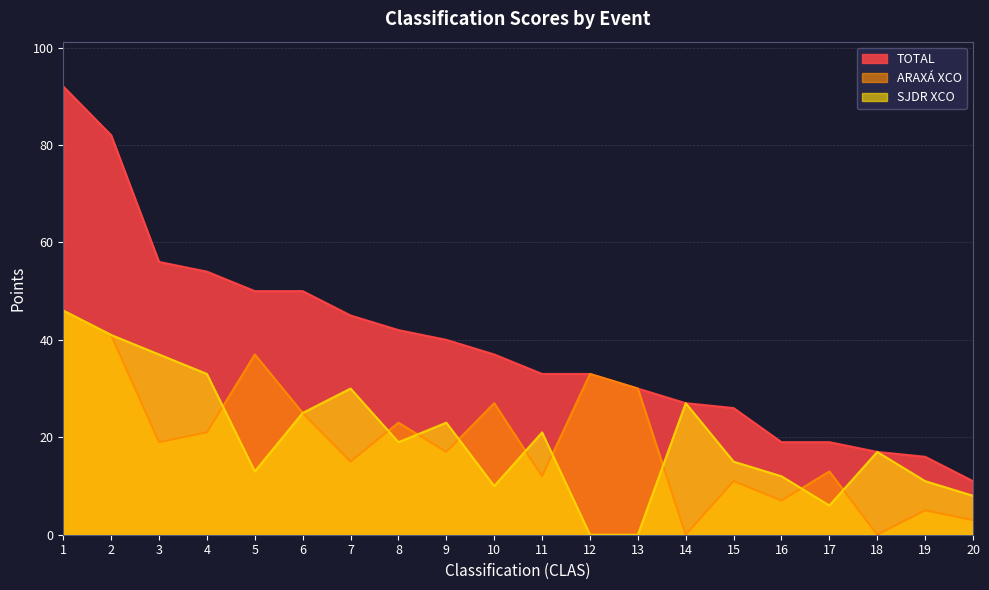

At which label does SJDR XCO first exceed 19?

1